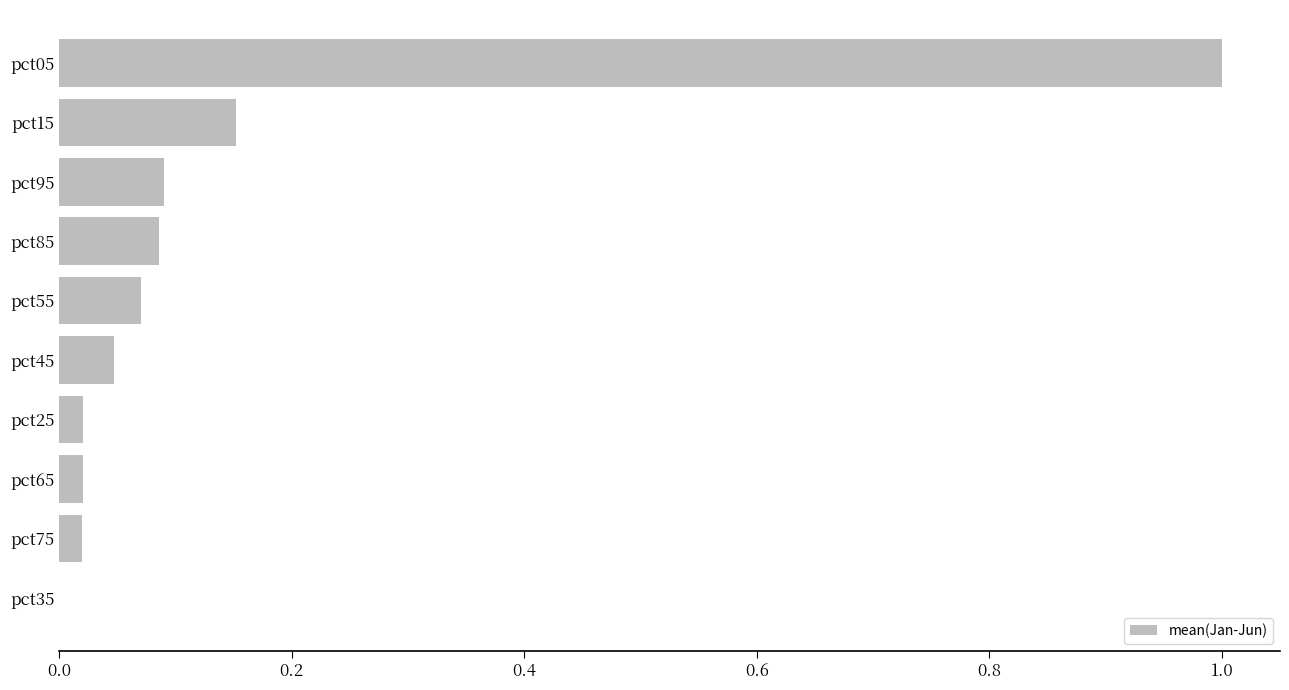

The value at pct35 is -0.5. True or false?

False